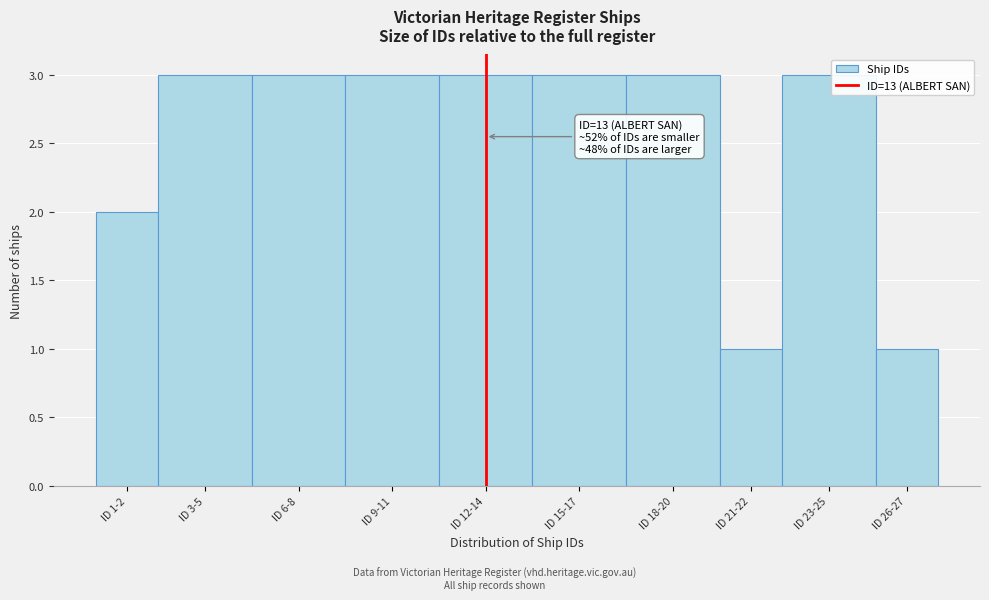

Reading left to right, transcribe all the data shown in this chart.

ID 1-2=2	ID 3-5=3	ID 6-8=3	ID 9-11=3	ID 12-14=3	ID 15-17=3	ID 18-20=3	ID 21-22=1	ID 23-25=3	ID 26-27=1